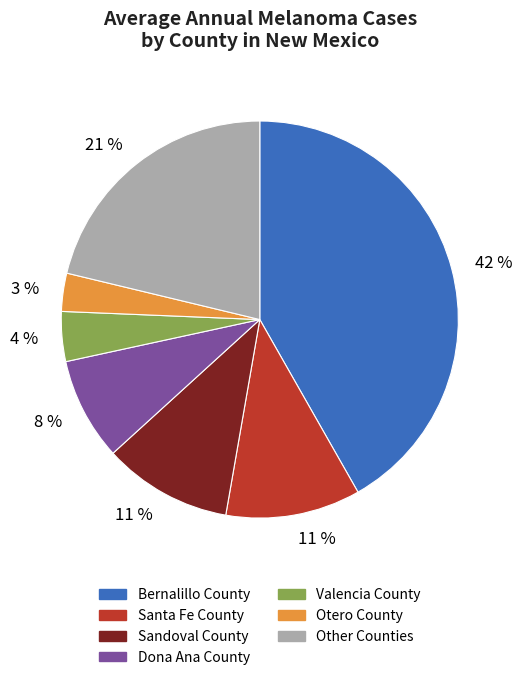

To the nearest percent, what is the difference between the largest and smallest slice percentages?

39%